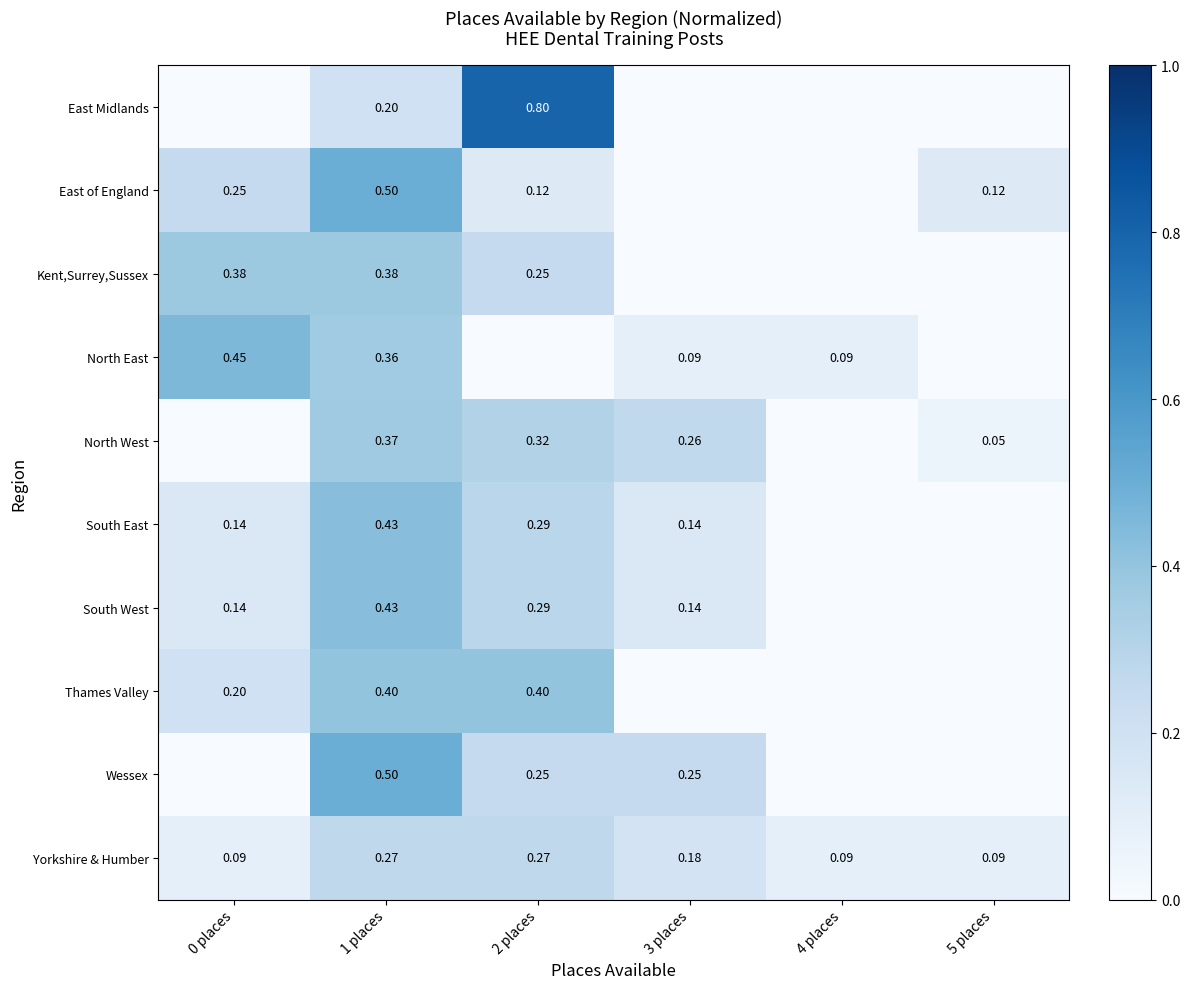

At which category does the chart reach its peak across all series?

2 places